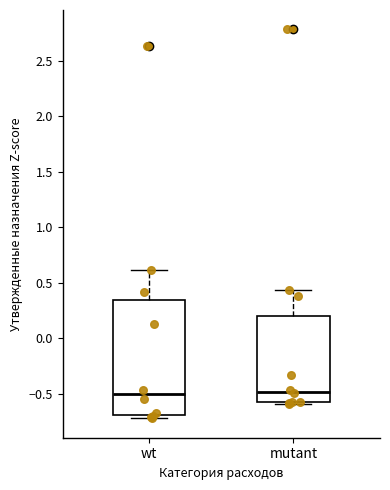

Where is the upper edge of the box for wt on the y-axis? The values are not printed on the chart, so give them approximately, as read against the axis.

0.35